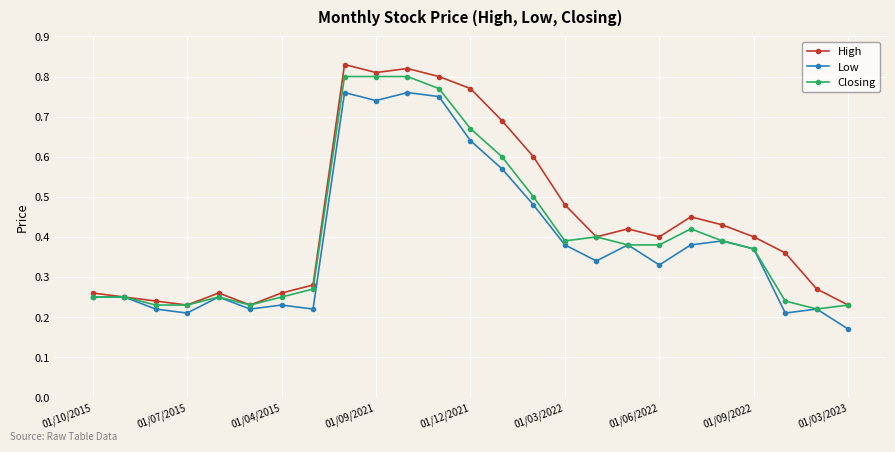

True or false: High has more than 0 points higher than both neighbors.

True